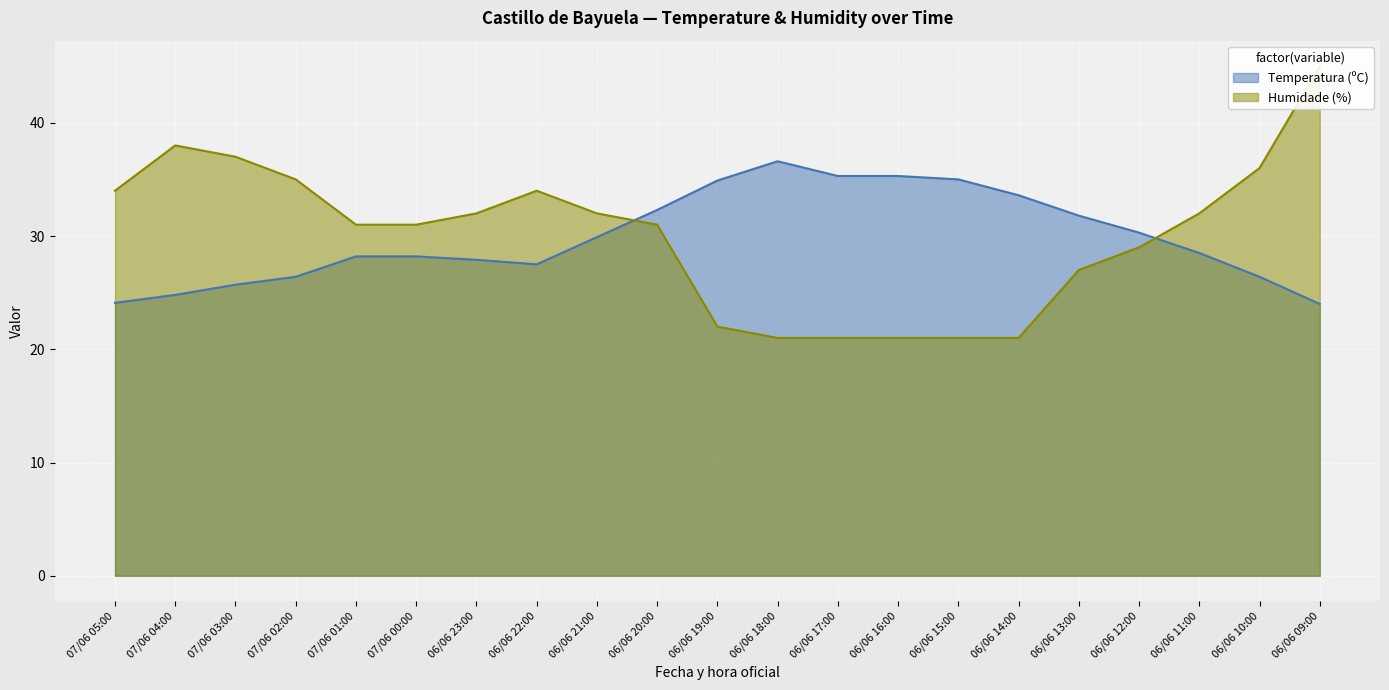

Where is the first local maximum for Temperatura (ºC)?

06/06 18:00